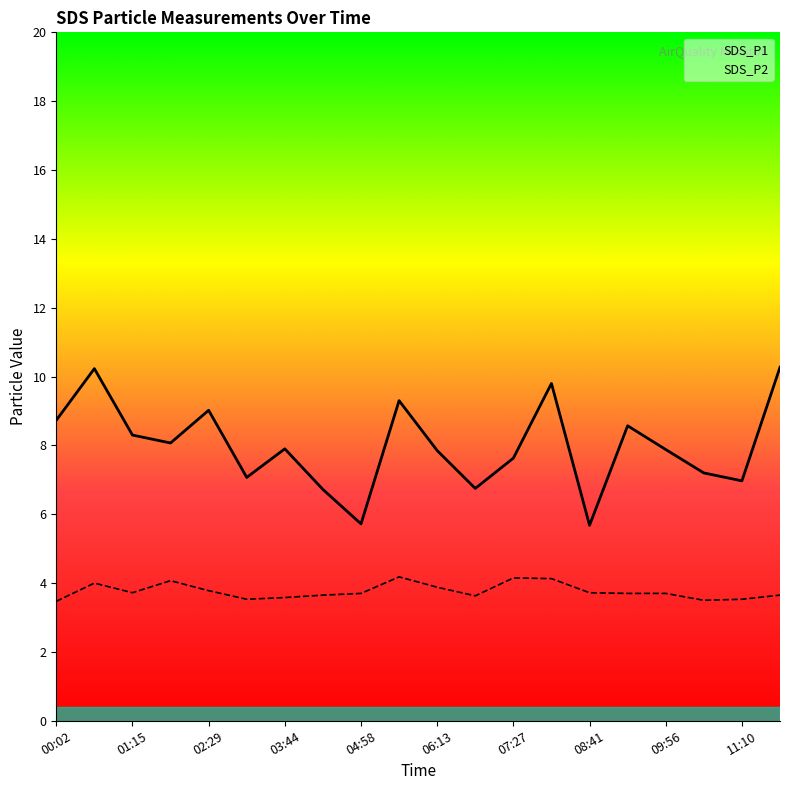

Rank the series by their average value, from lowest to highest.

SDS_P2, SDS_P1